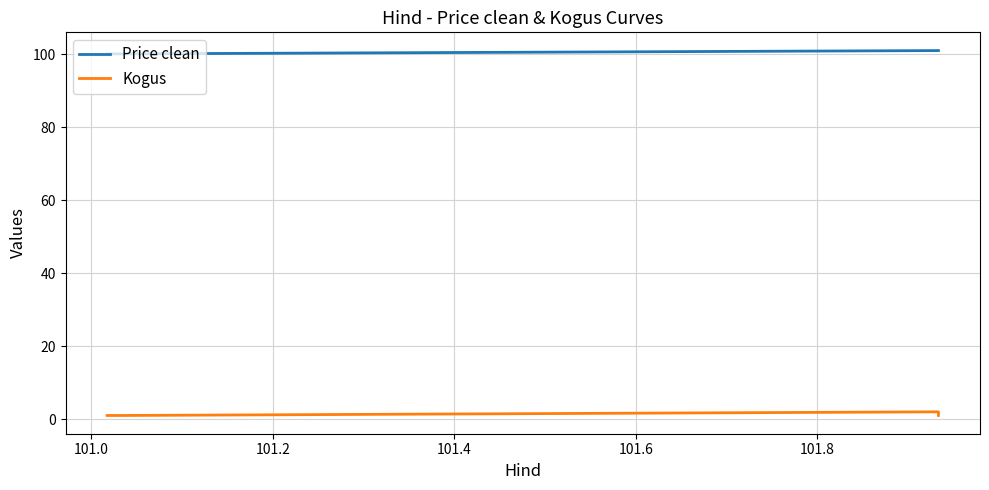

True or false: Price clean has more than 1 interior local peaks.

False